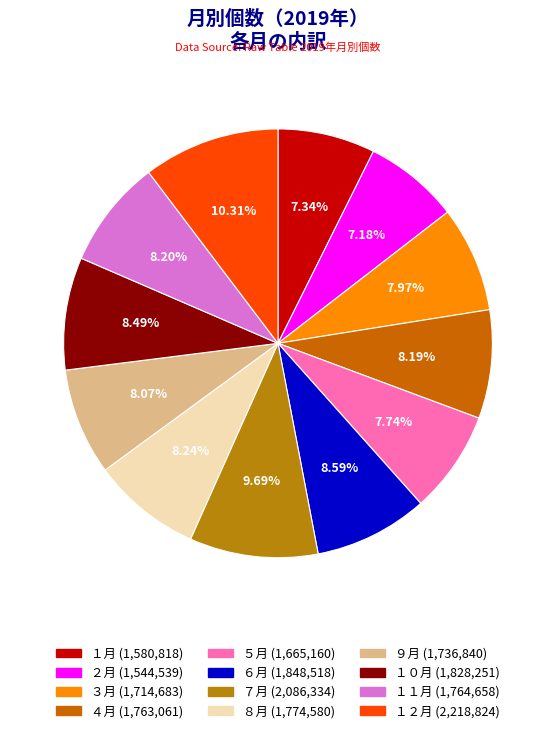

To the nearest percent, what is the average slice percentage?

8%